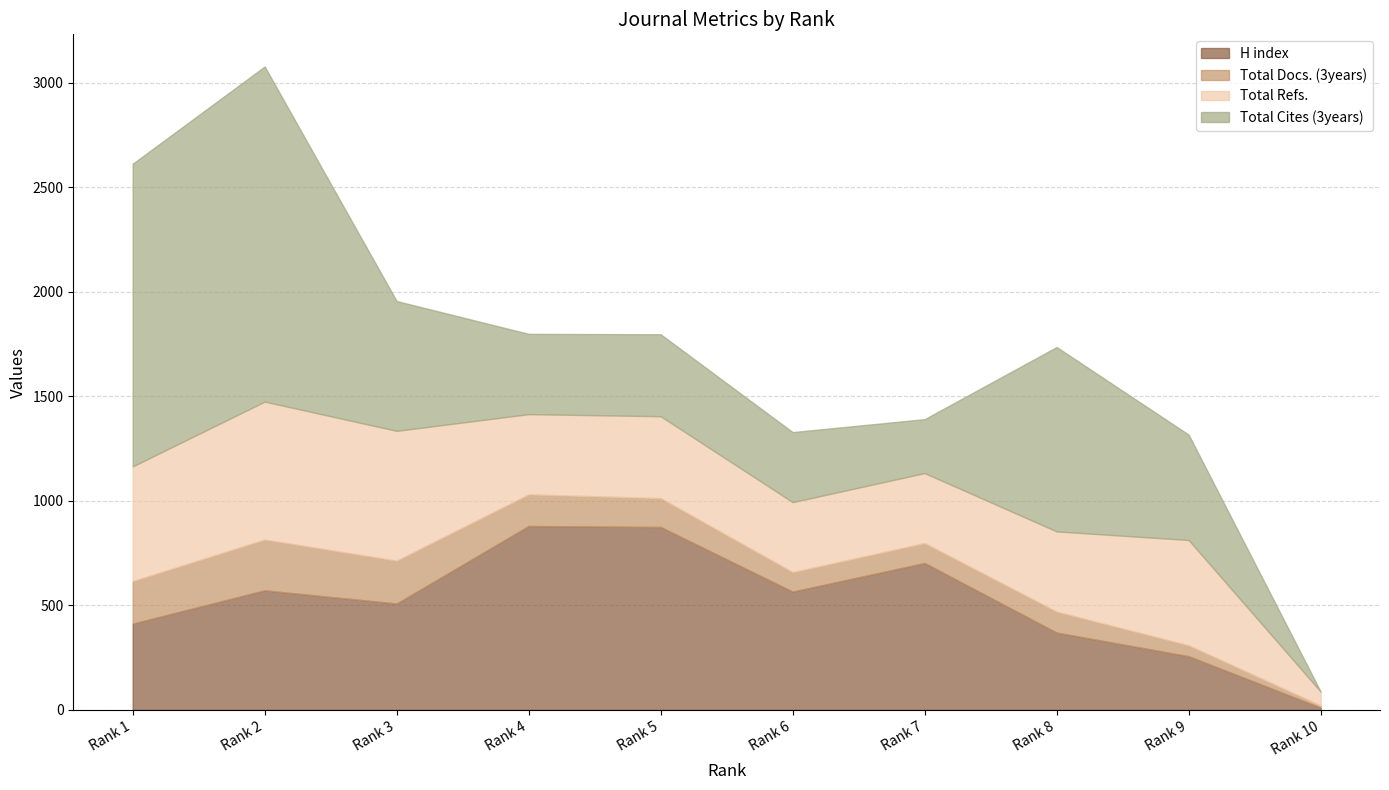

At which label does H index reach its peak?

Rank 4